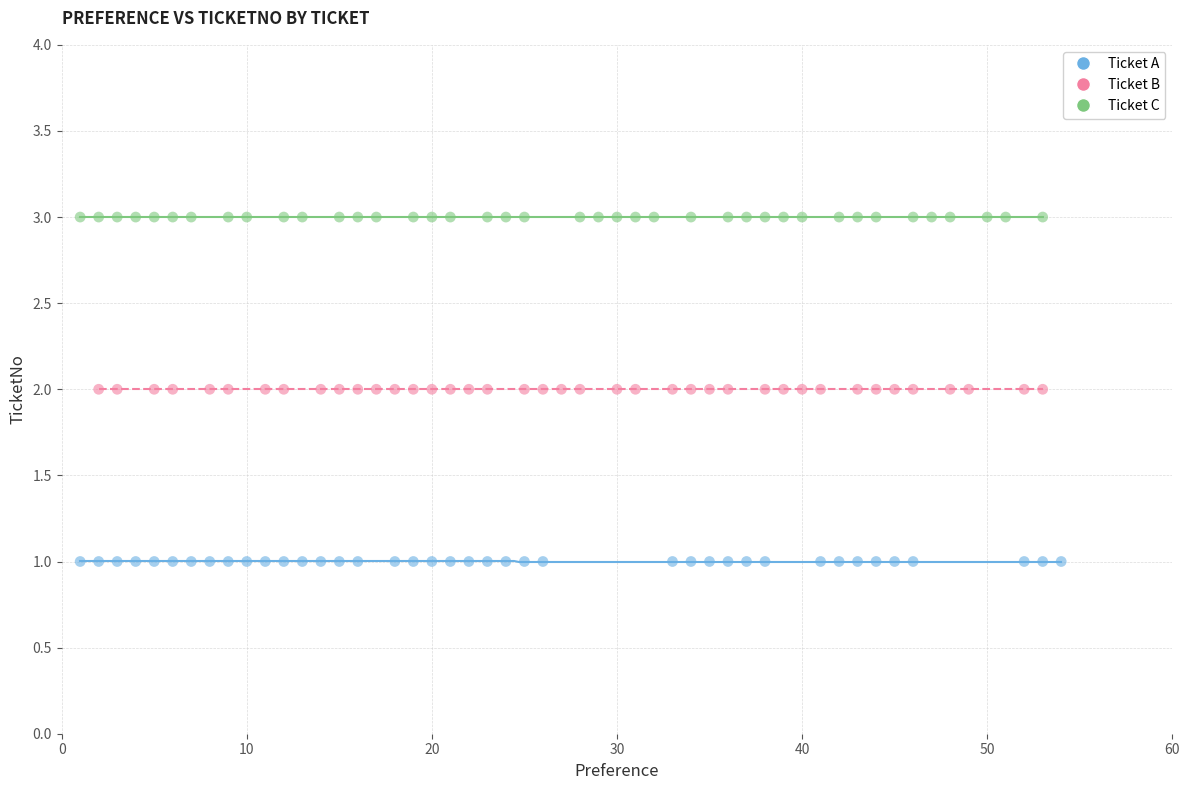

Which series contains the highest Y value?

Ticket C